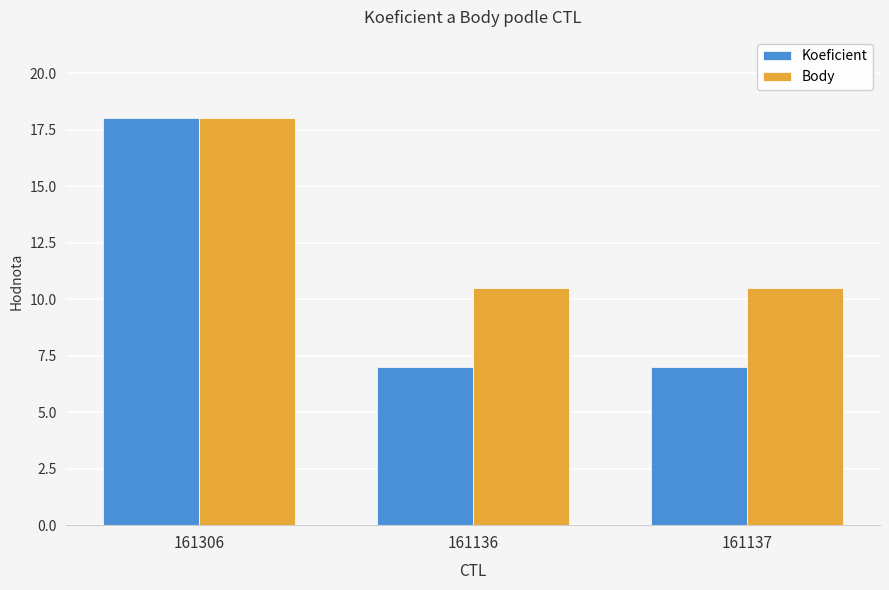

What is the difference between the maximum and minimum values in the Body series?

7.5